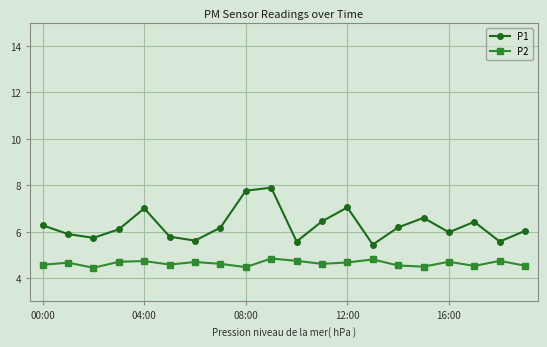

What is the minimum value shown in the chart?

4.5